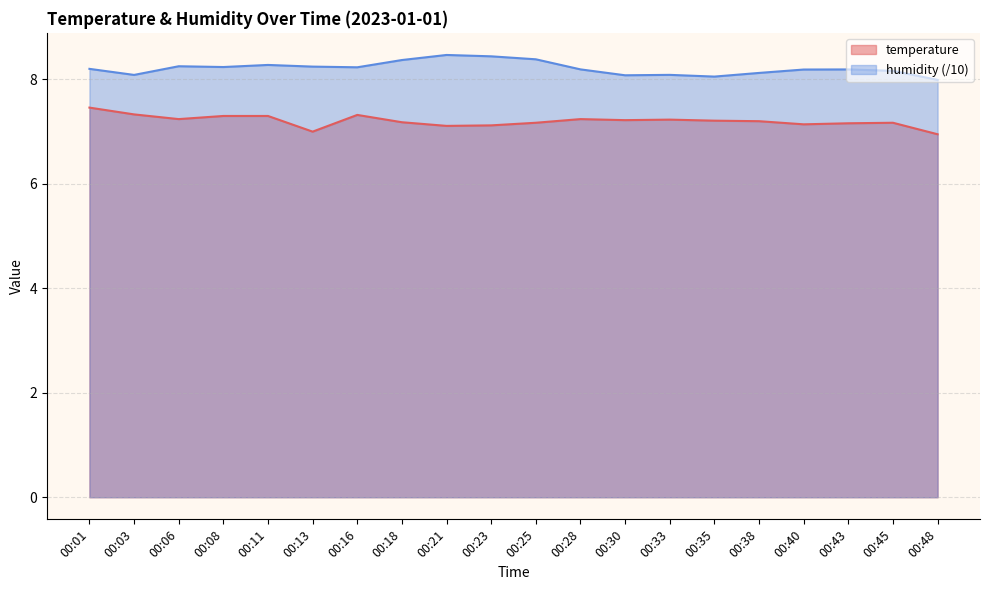

How many lines are shown in the chart?

2